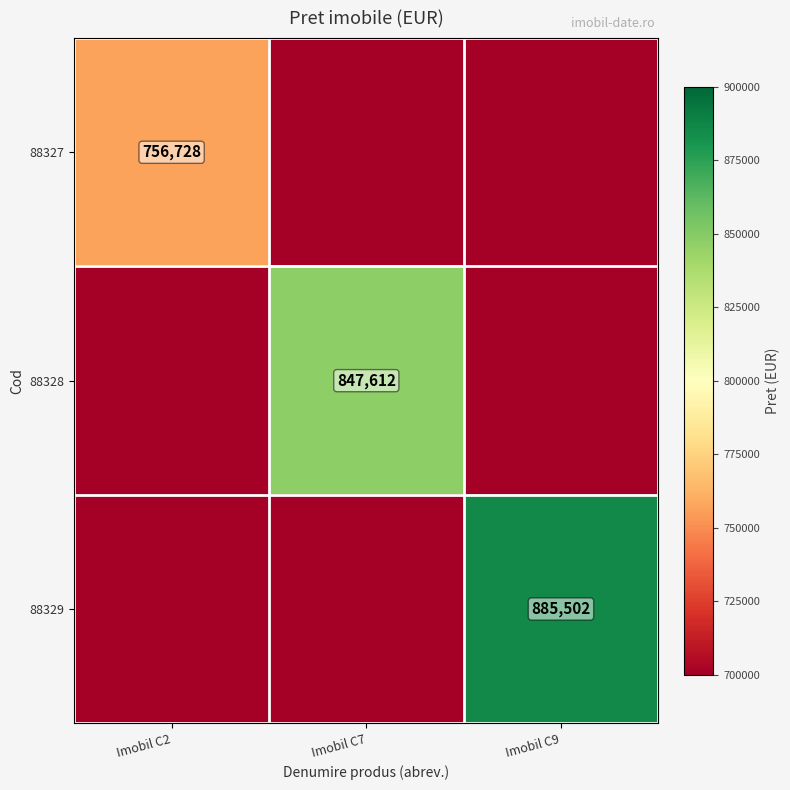

The 88328 series shows 349306 at Imobil C7. True or false?

False